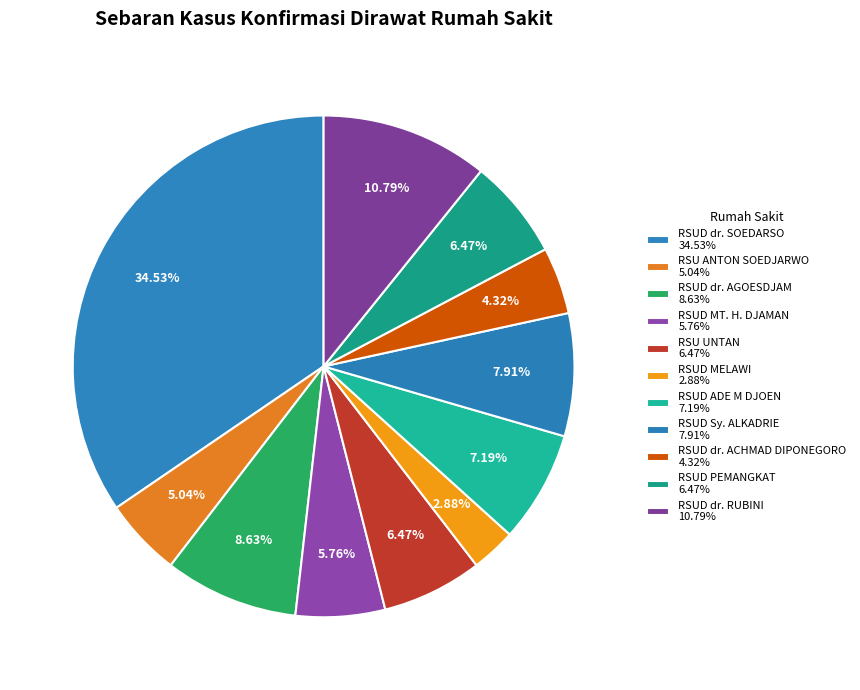

How many segments does this pie chart have?

11